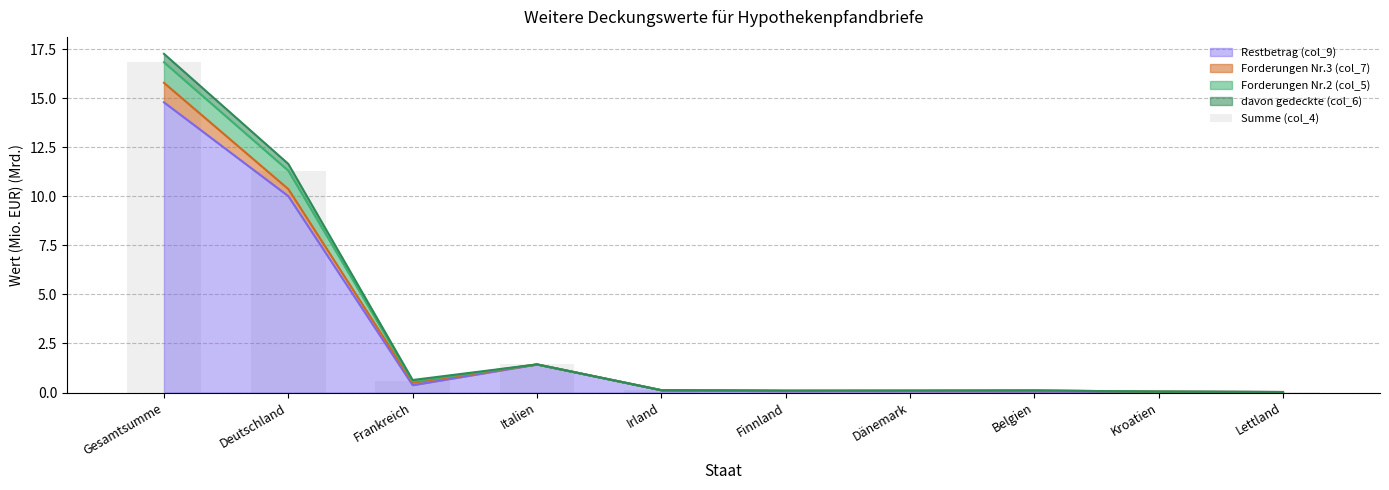

Reading left to right, what are all the values shown in this chart?

16.8	11.3	0.6	1.4	0.1	0.1	0.1	0.1	0.0	0.0